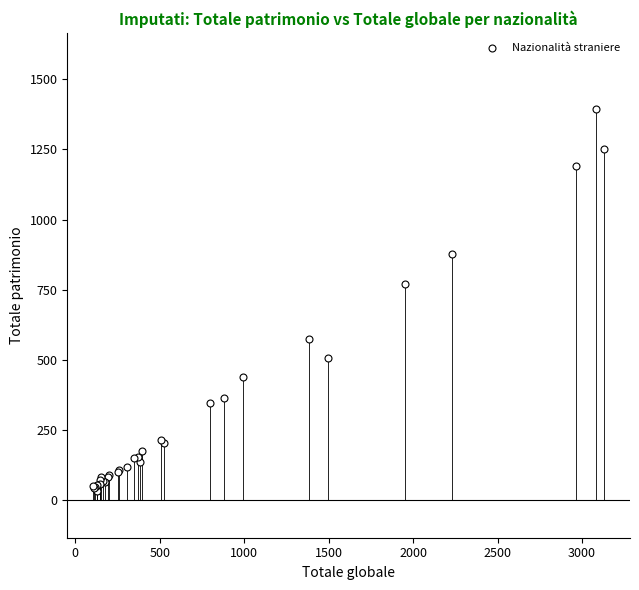

What Y value in the scatter plot is closest to 712?

769